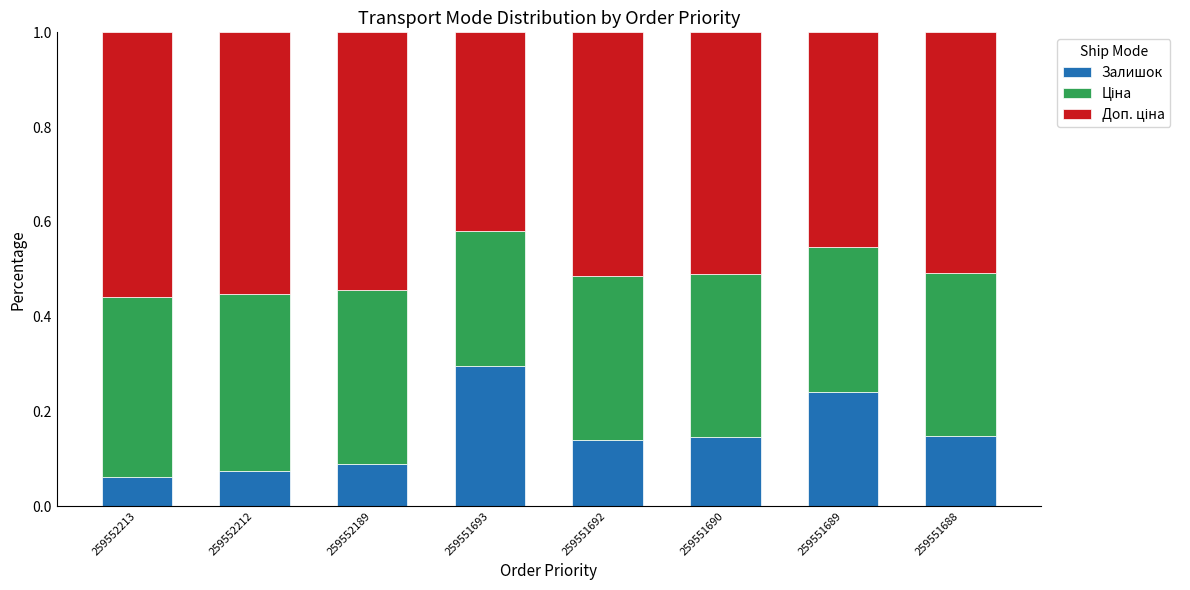

How many Залишок values are between 0 and 1?

8